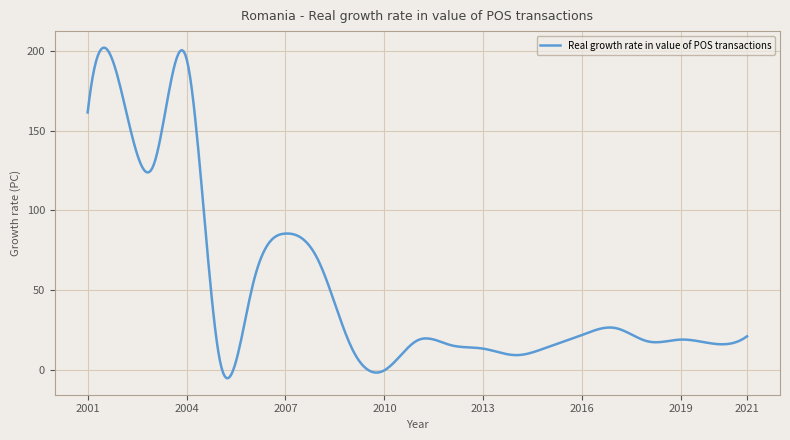

What is the difference between the maximum and minimum values?

207.2